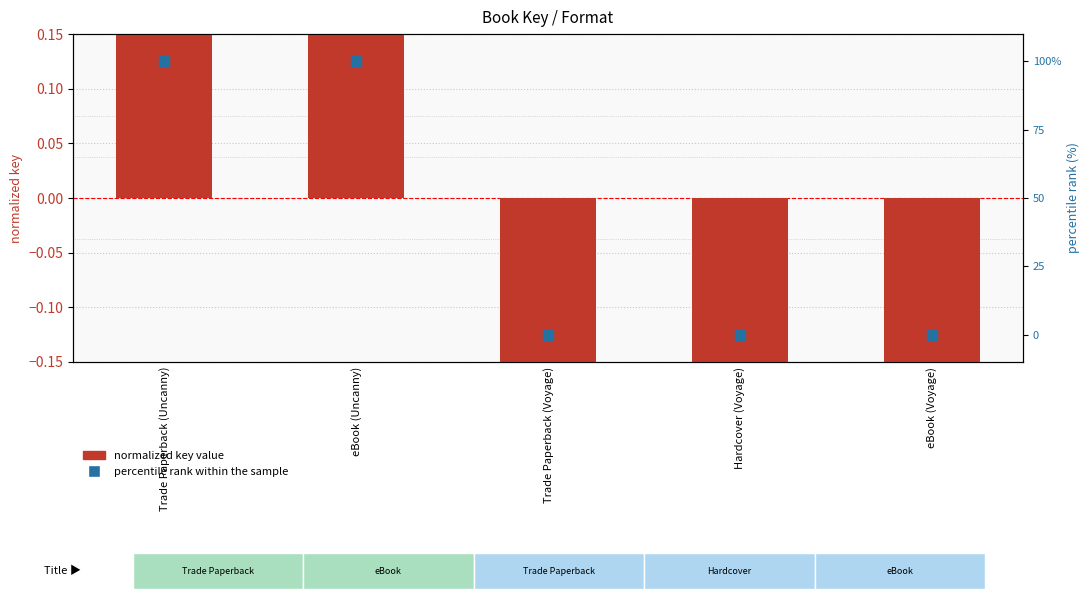

At how many categories does at least one series exceed 22?

2